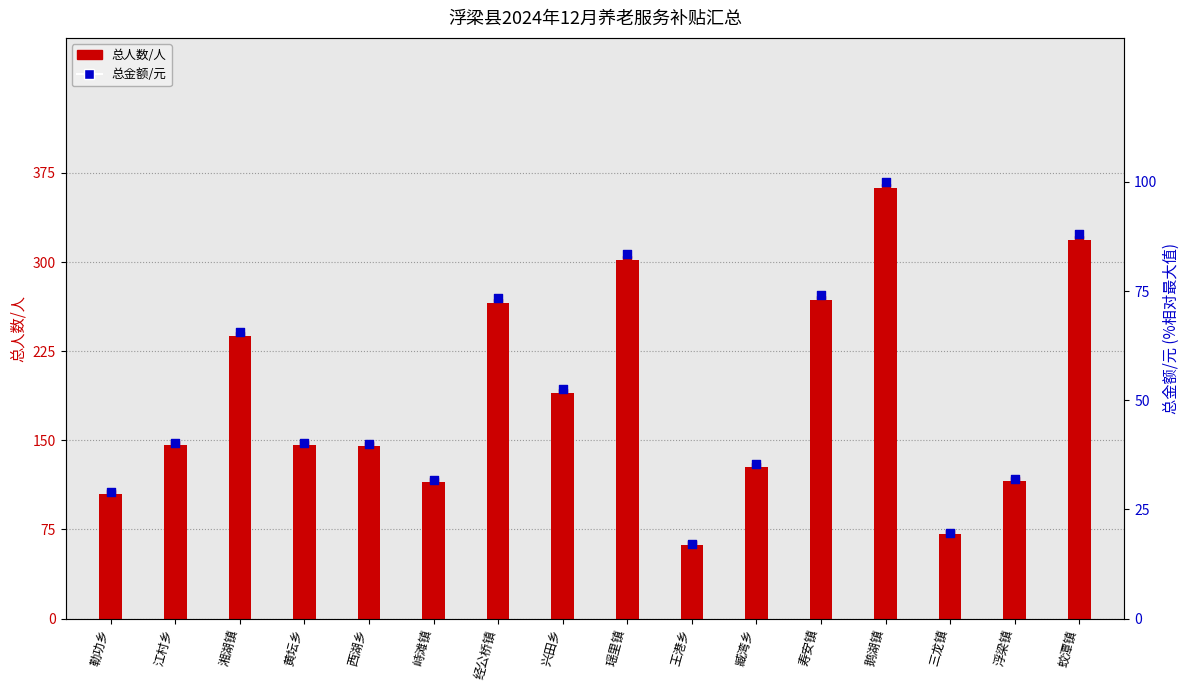

Which series has the largest Y range (max minus min)?

总人数/人